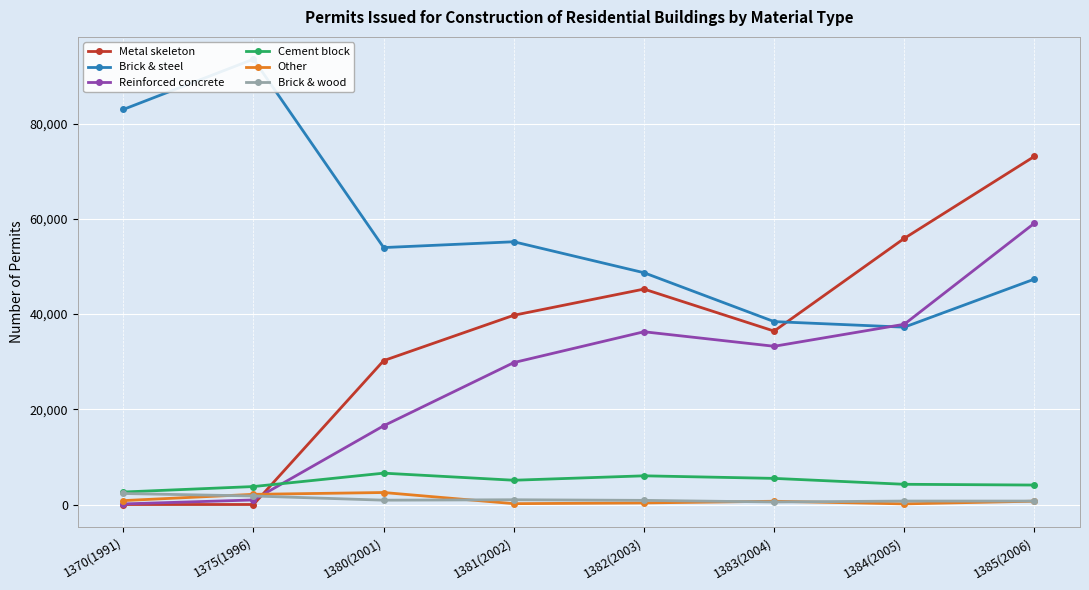

At which label is Cement block closest to 4621?

1384(2005)